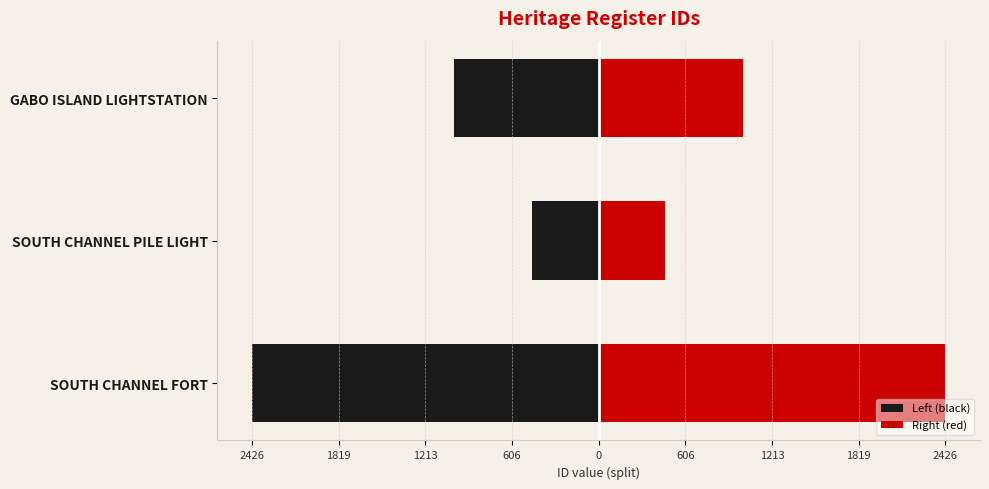

What are all the series names shown in the legend?

Left (black), Right (red)